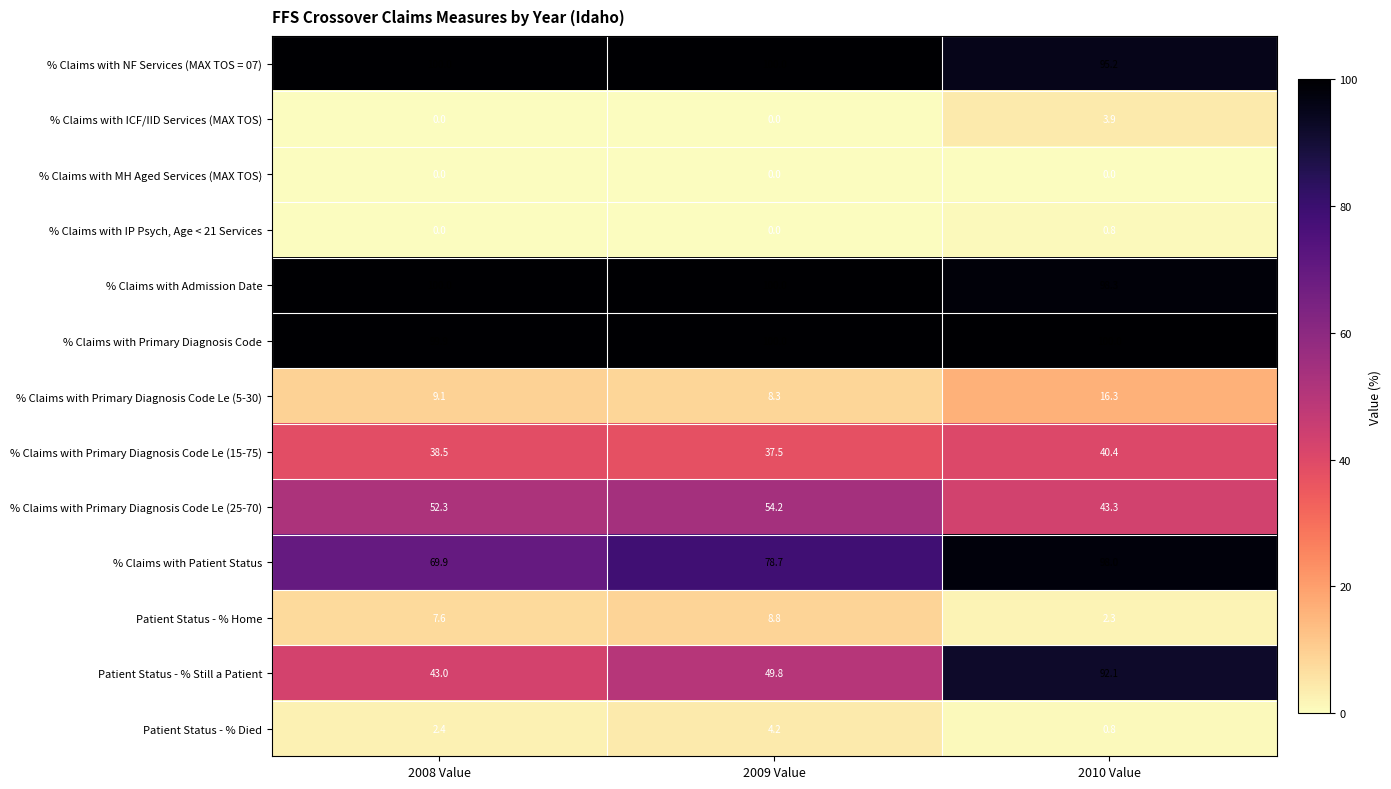

How many positive values does the % Claims with ICF/IID Services (MAX TOS) series have?

1